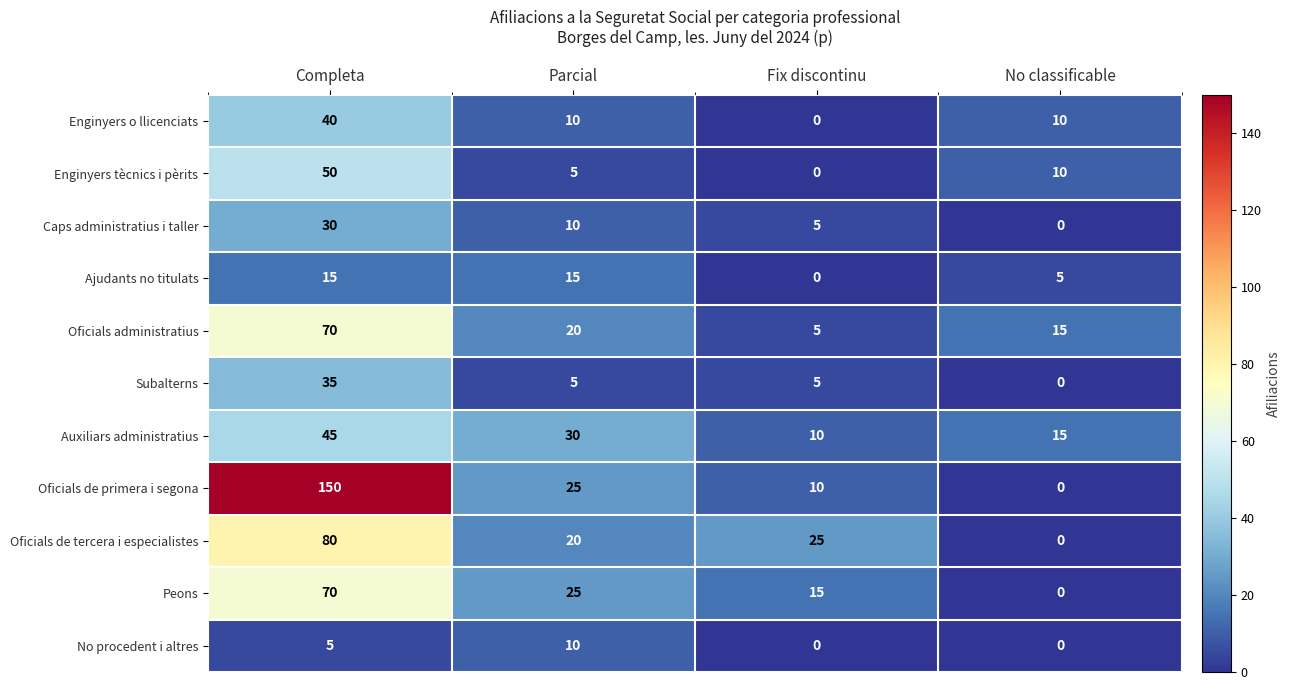

At which category is the sum across all series the highest?

Completa